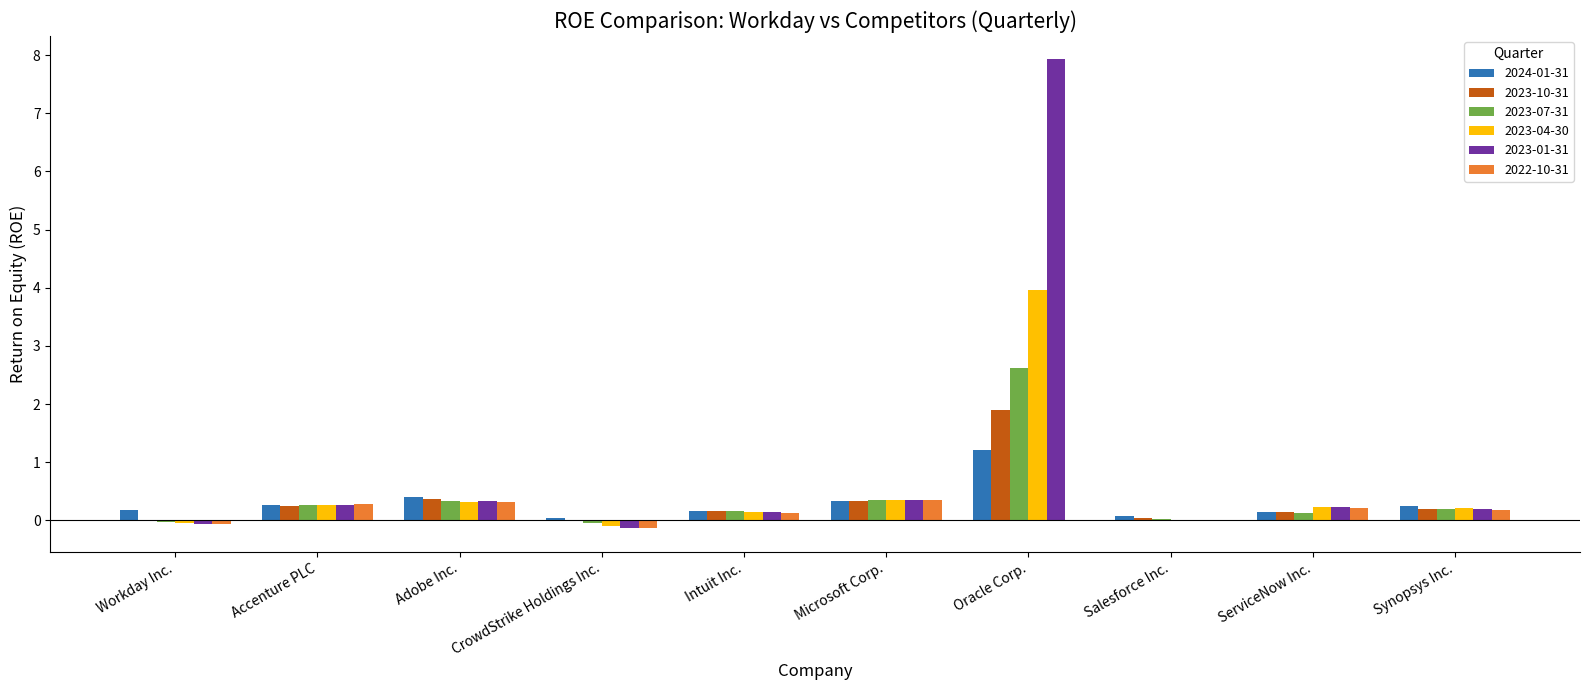

What is the sum of all 2023-04-30 values?

5.3